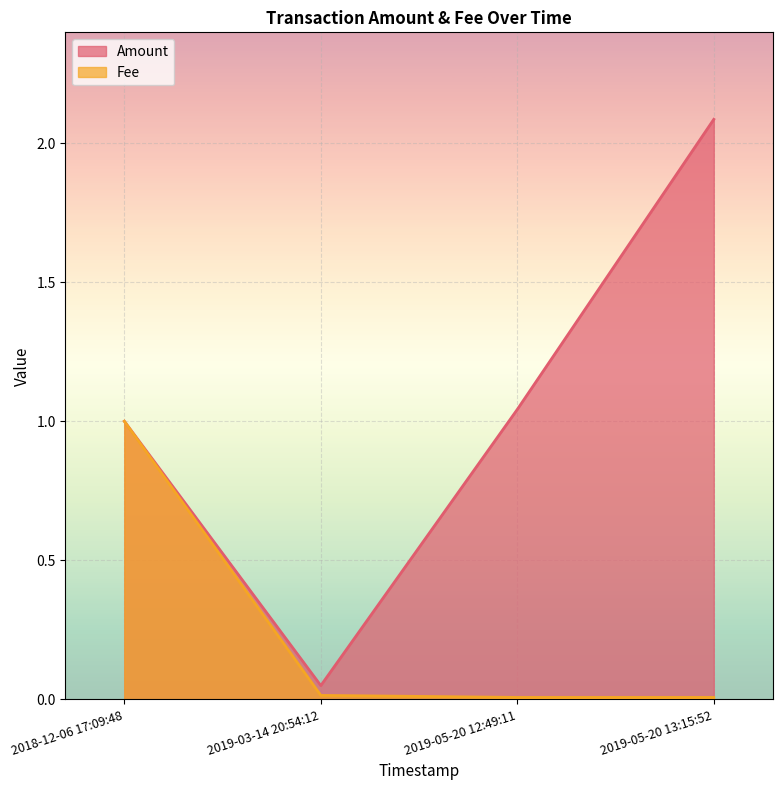

At which label does Fee reach its minimum?

2019-05-20 13:15:52